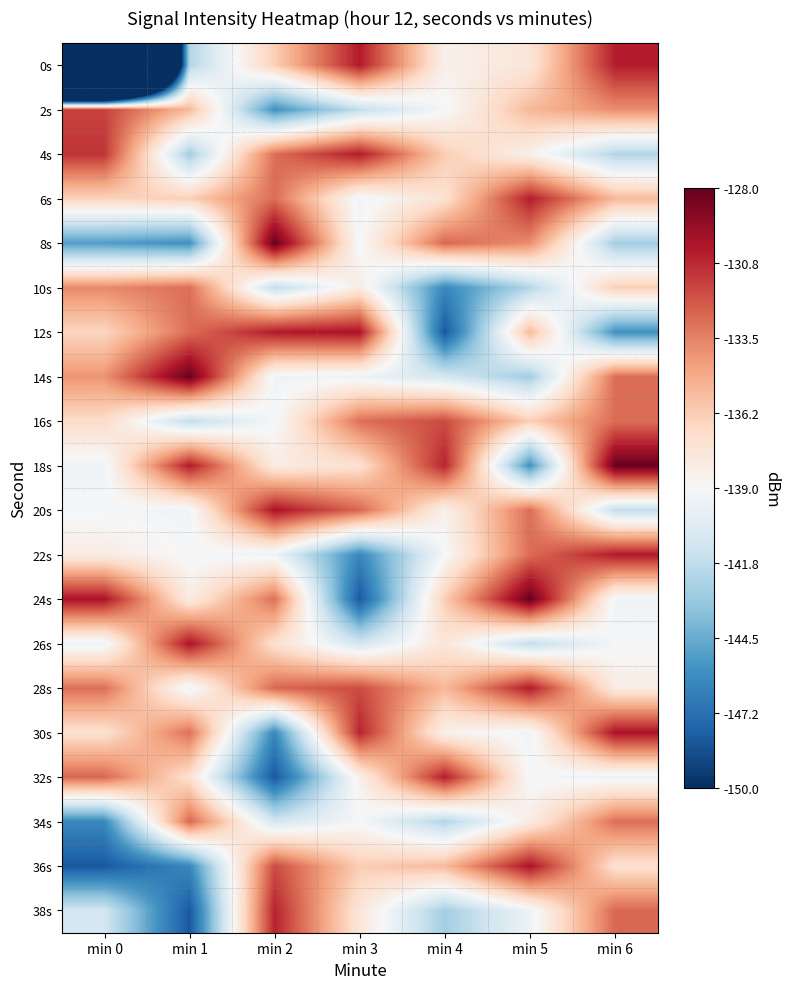

What is the difference between the highest and lowest values at min 2?

20.2